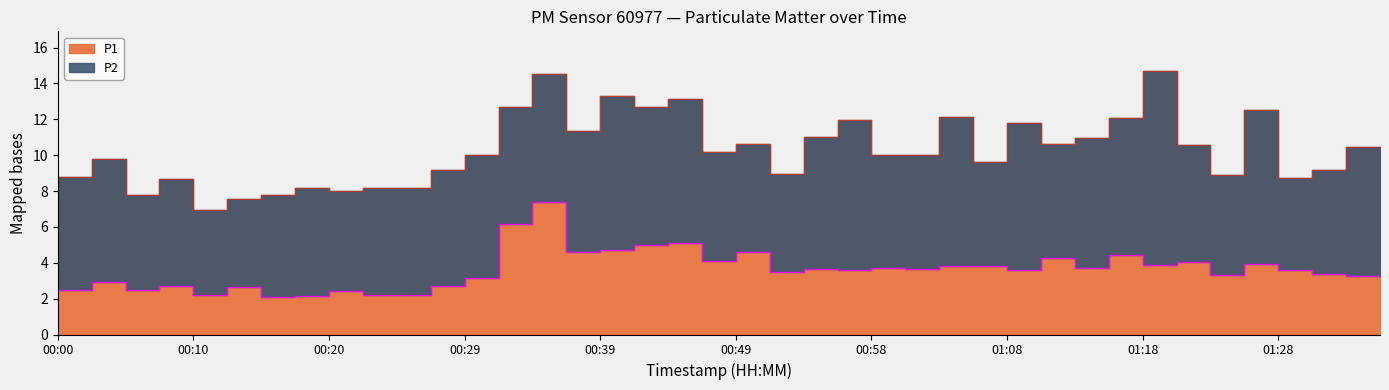

What is the total value across all series at 00:20?

10.4